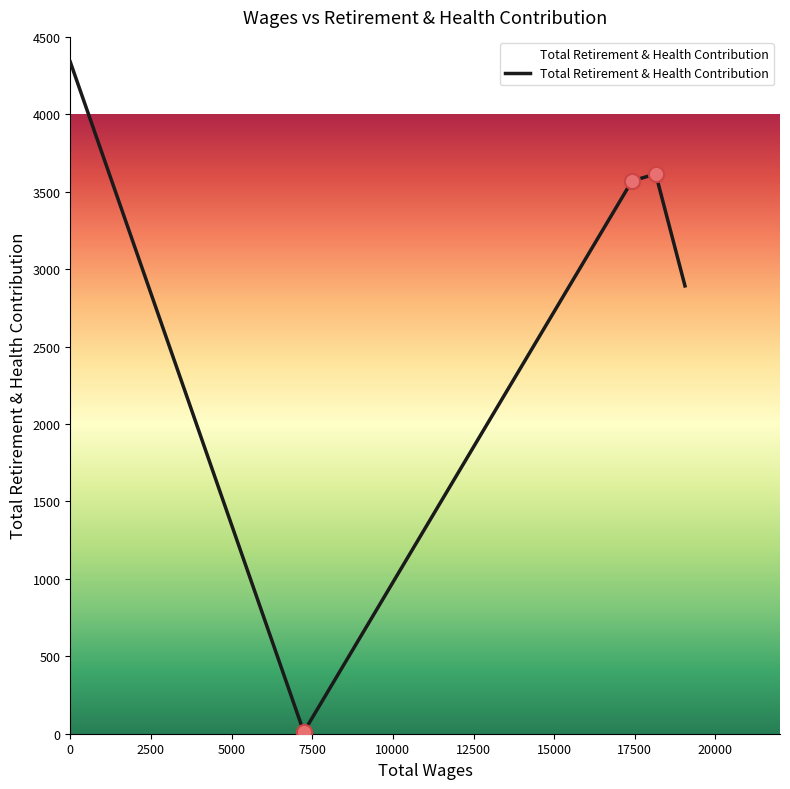

True or false: the data has more than 2 interior local peaks.

False